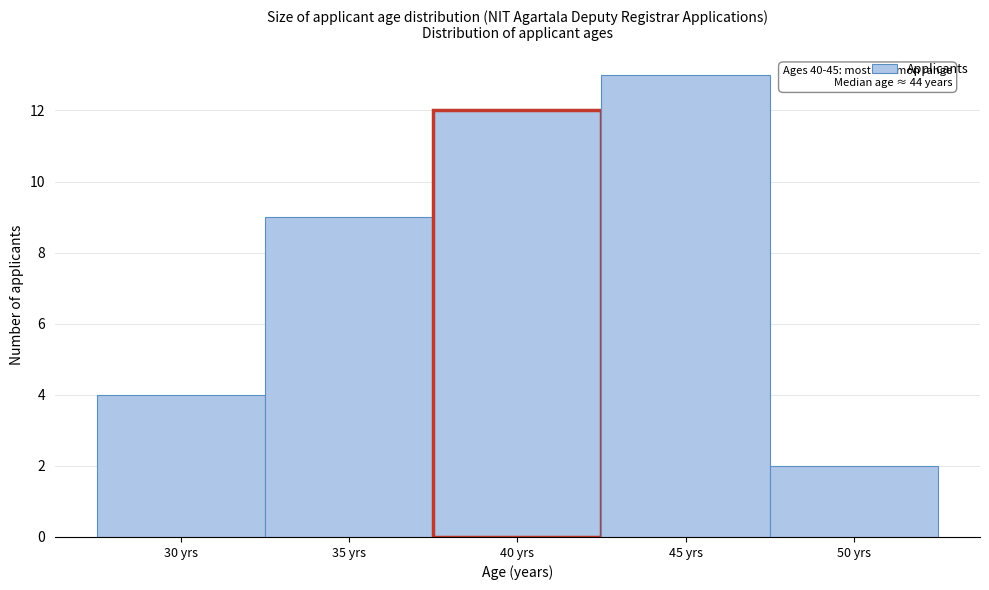

Reading left to right, extract all data points from this chart.

4	9	12	13	2